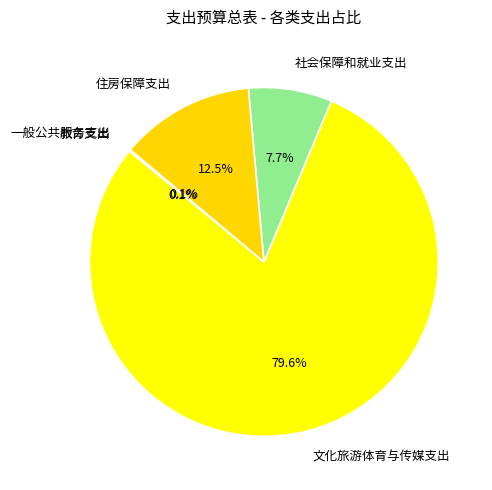

What portion of the pie excludes 住房保障支出?

87.5%